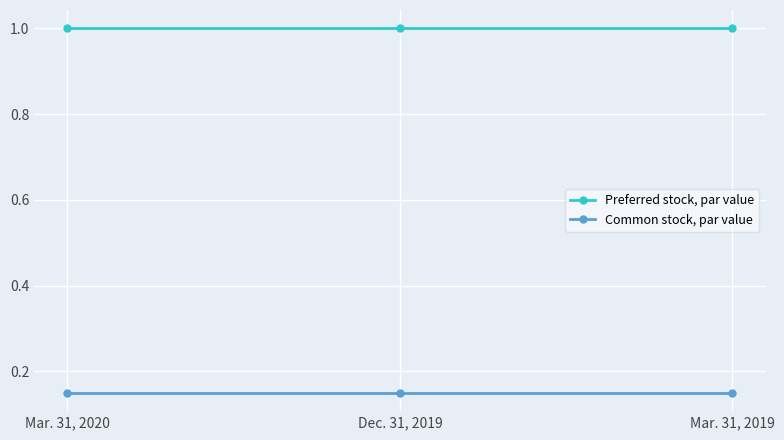

What is the greatest value displayed?

1.0